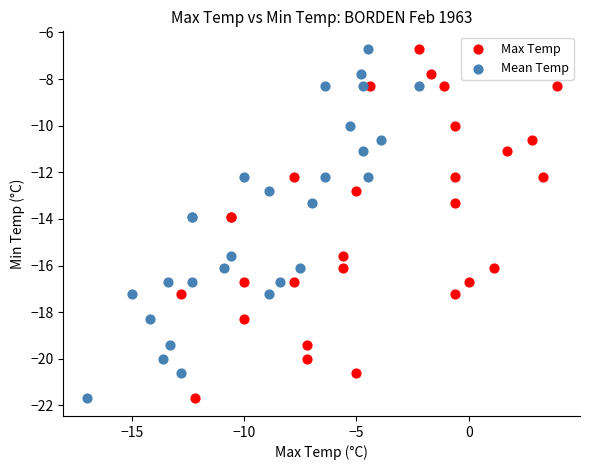

What are all the series names shown in the legend?

Max Temp, Mean Temp